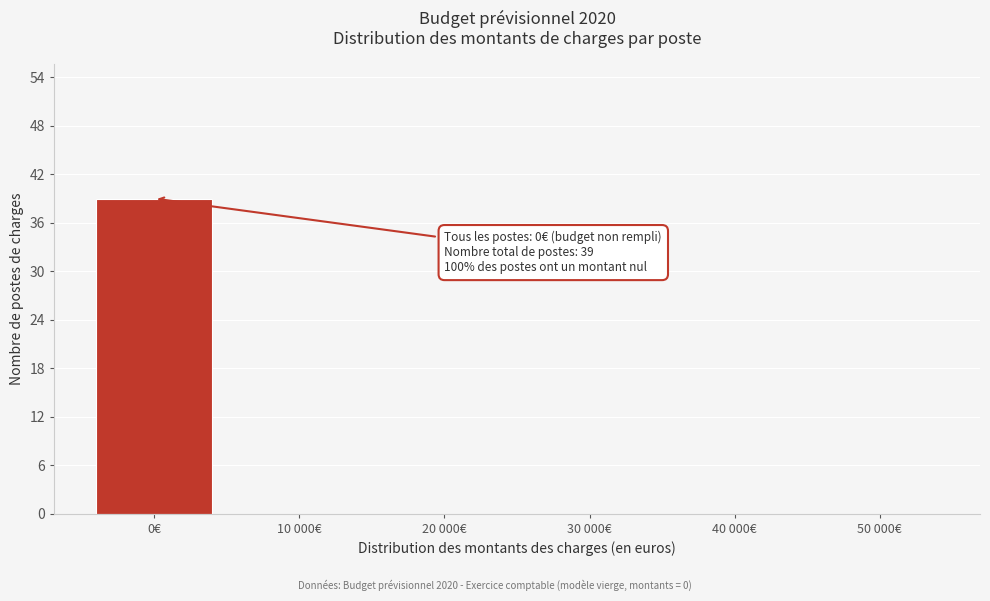

Reading right to left, transcribe all the data shown in this chart.

50 000€=0	40 000€=0	30 000€=0	20 000€=0	10 000€=0	0€=39